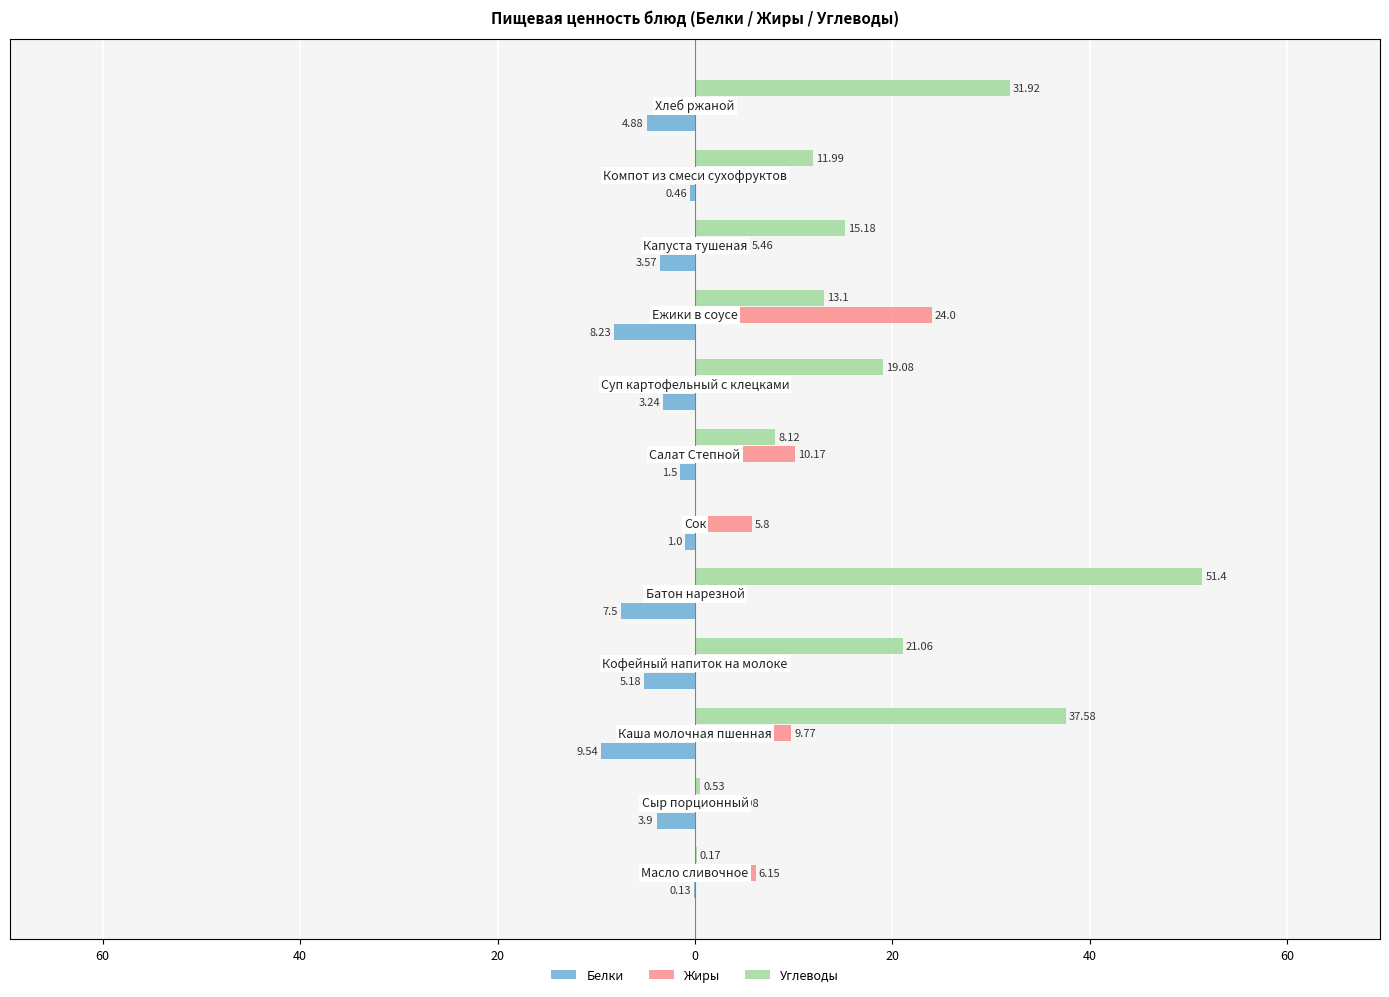

What are all the series names shown in the legend?

Белки, Жиры, Углеводы